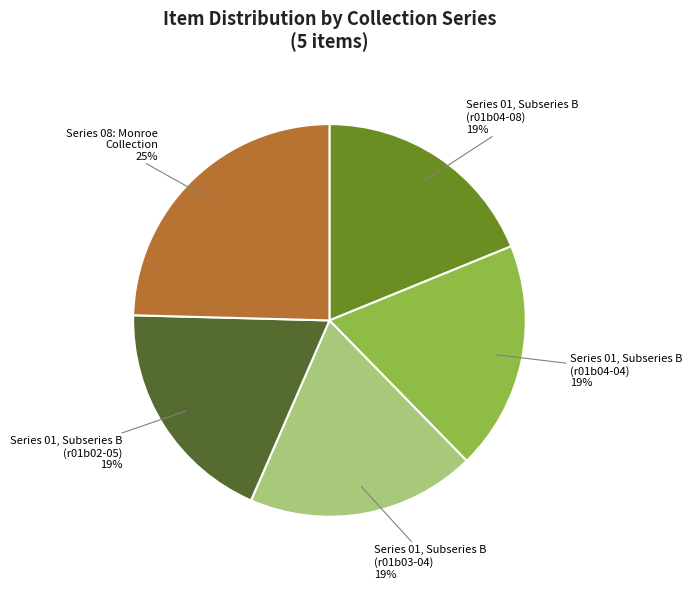

Does any single category account for the majority?

No